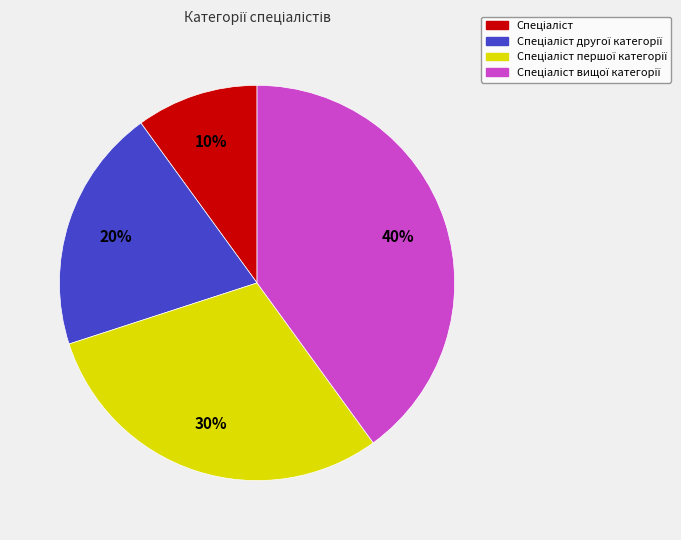

How many slices are in this pie chart?

4